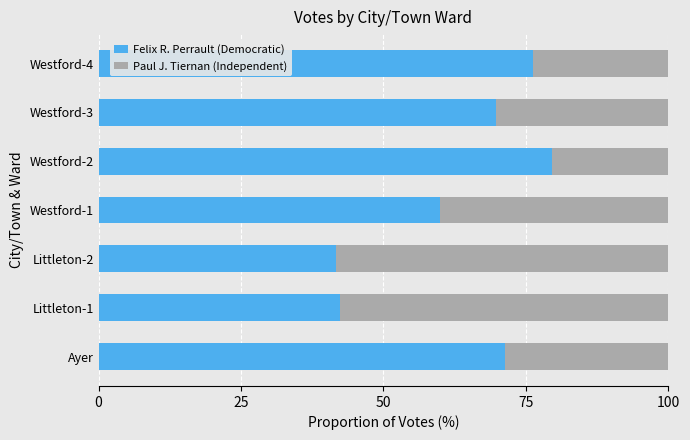

How many series are shown in this chart?

2